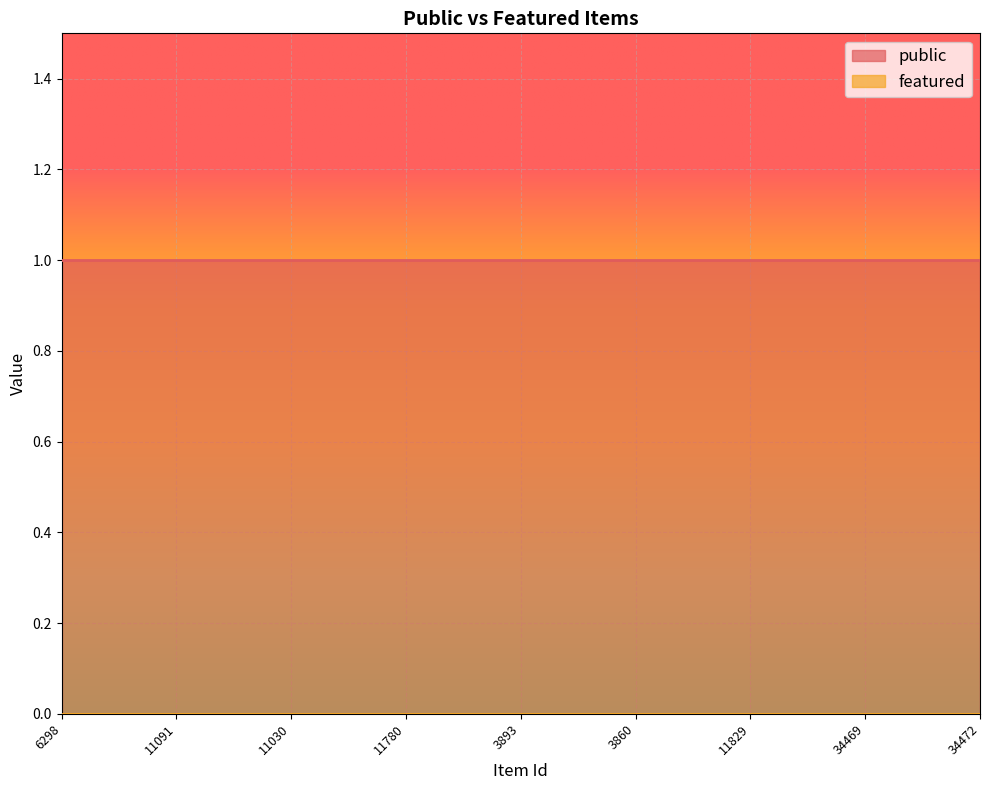

Which series has the widest spread of values?

public